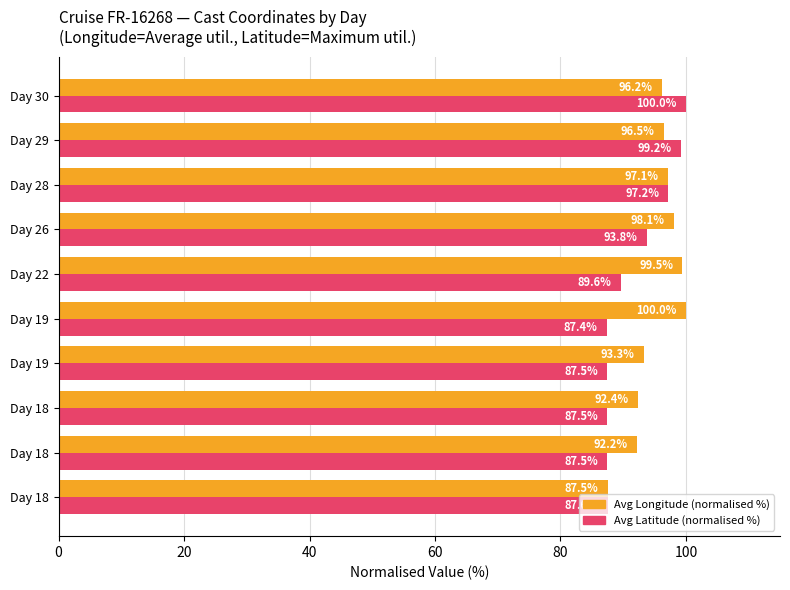

How many data points in Avg Latitude (normalised %) are above 89?

5